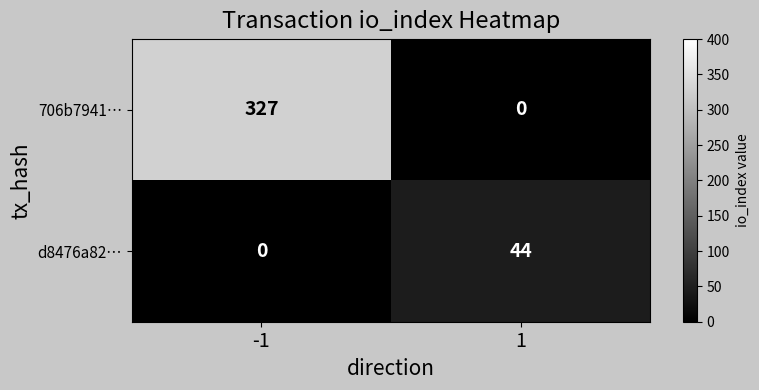

What is the maximum value shown in the chart?

327